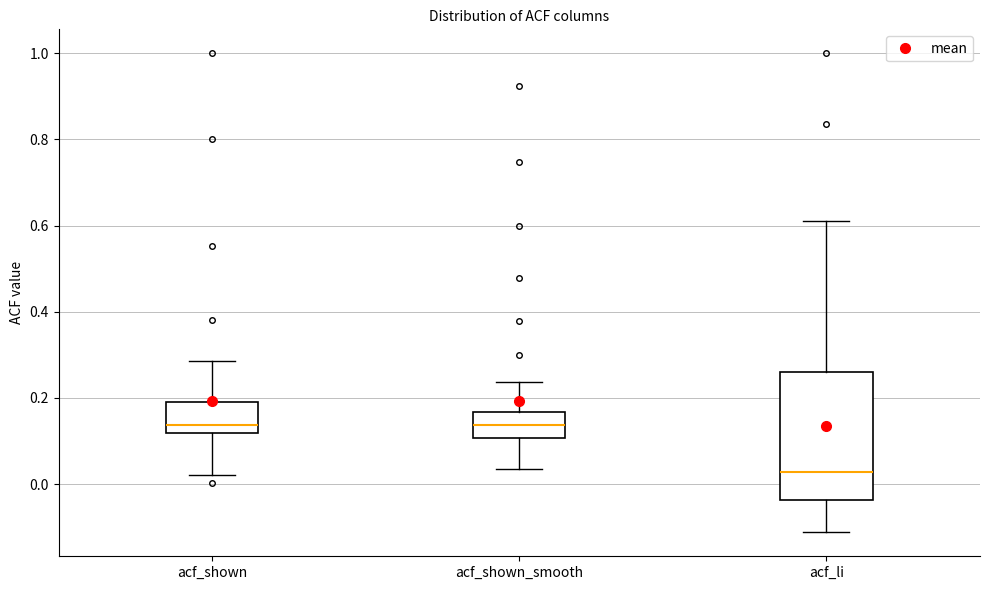

Comparing the boxes themselves (not the whiskers), which one is the tallest?

acf_li